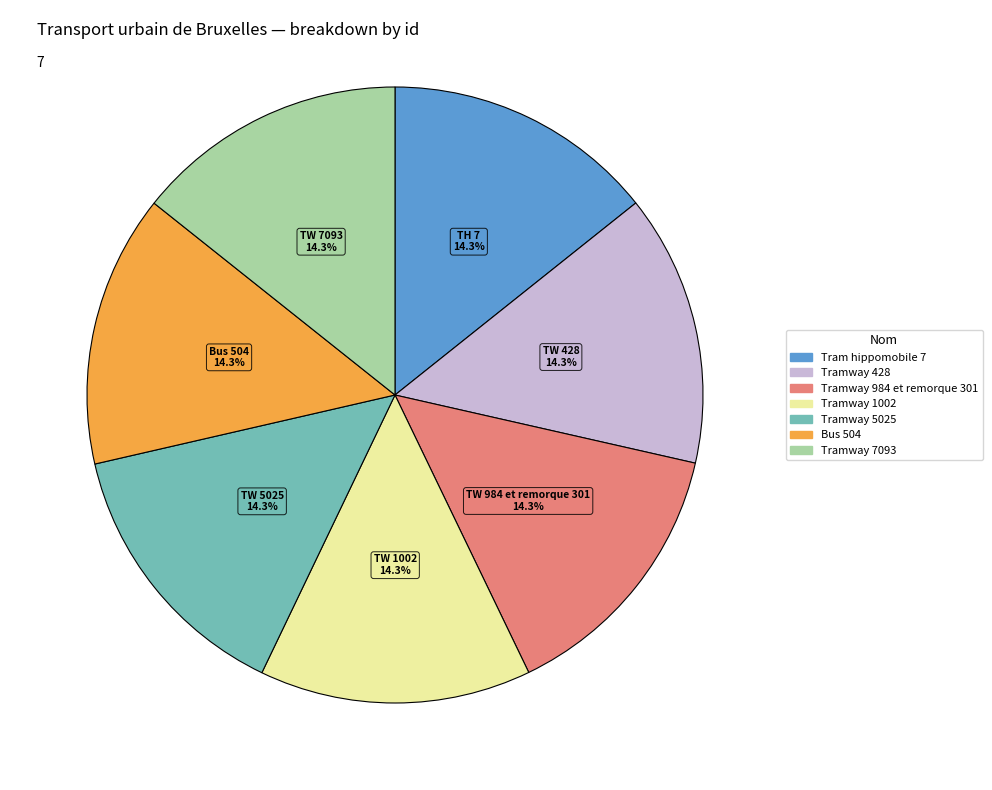

Do Tramway 7093 and Bus 504 together represent more than half of the pie?

No